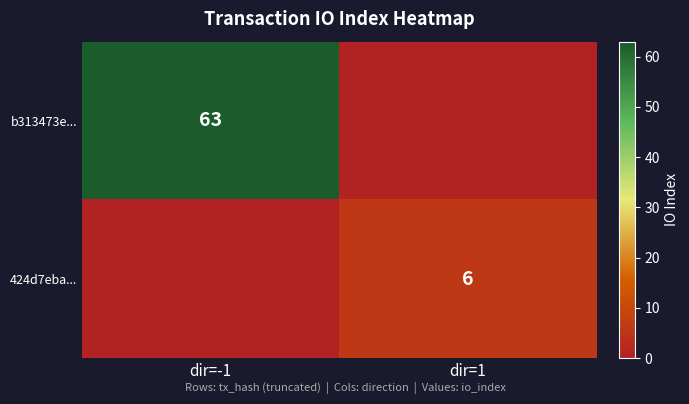

Is the value of 424d7eba... at dir=1 greater than the value of b313473e... at dir=-1?

No